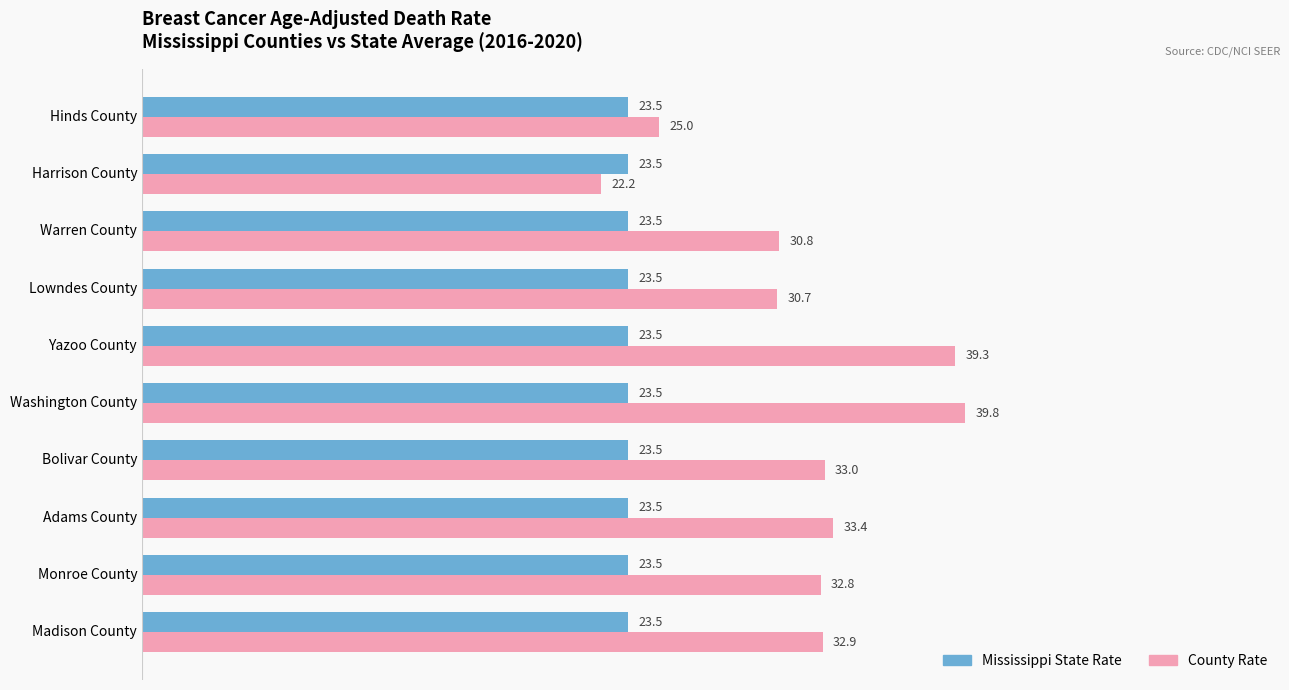

At Lowndes County, list the series in order from largest to smallest.

County Rate, Mississippi State Rate